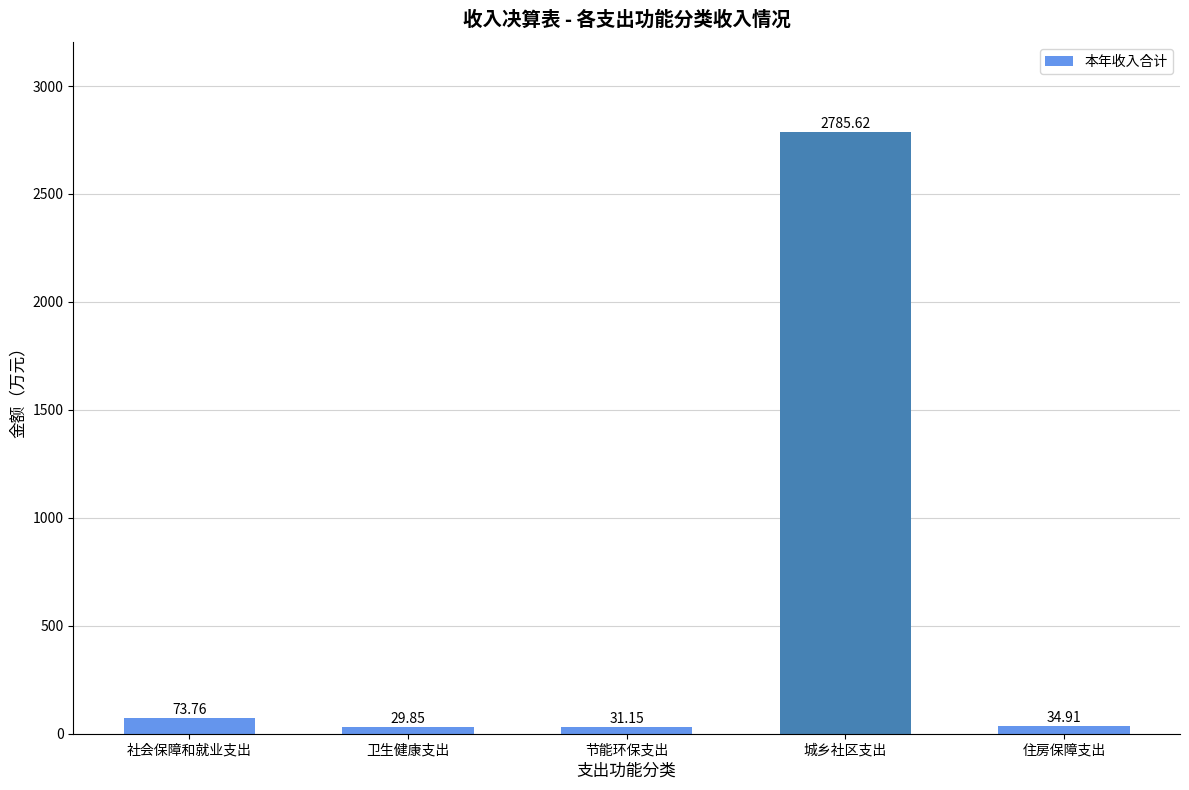

Which label corresponds to the smallest value in the chart?

卫生健康支出